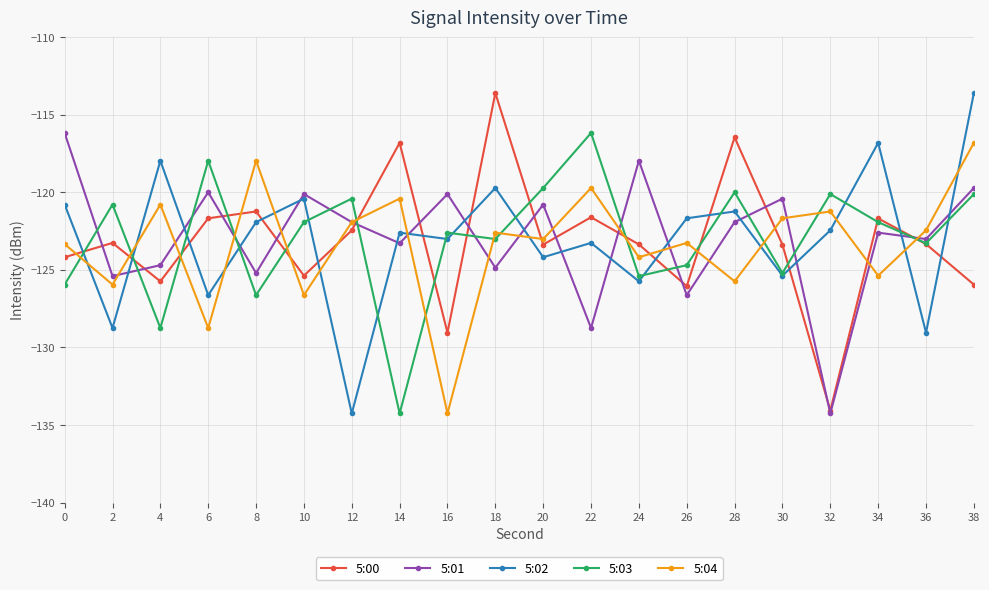

The 5:01 series shows -68.1 at 38. True or false?

False